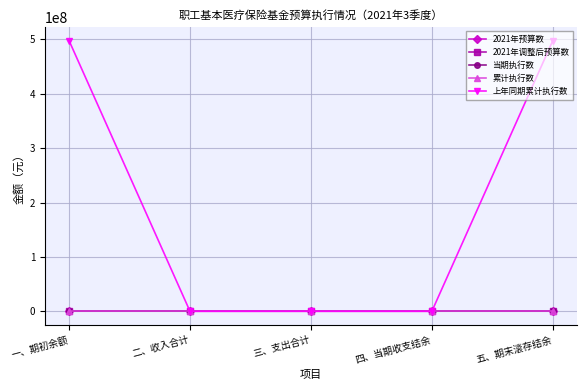

Is this an area chart (filled region under the line)?

No